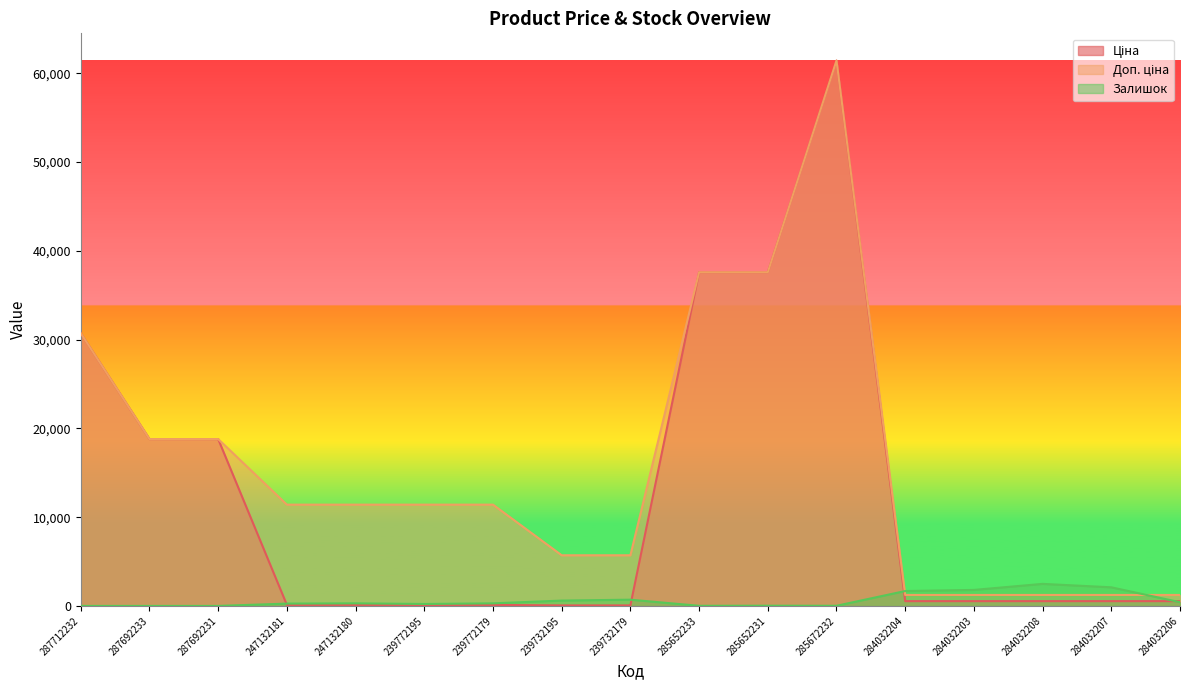

How many times do Залишок and Ціна cross each other?

4